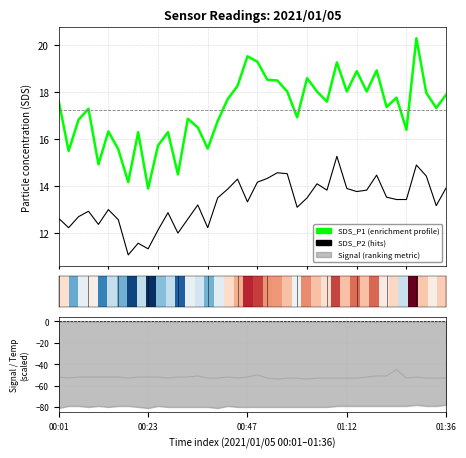

True or false: SDS_P2 and SDS_P1 cross at least once.

False